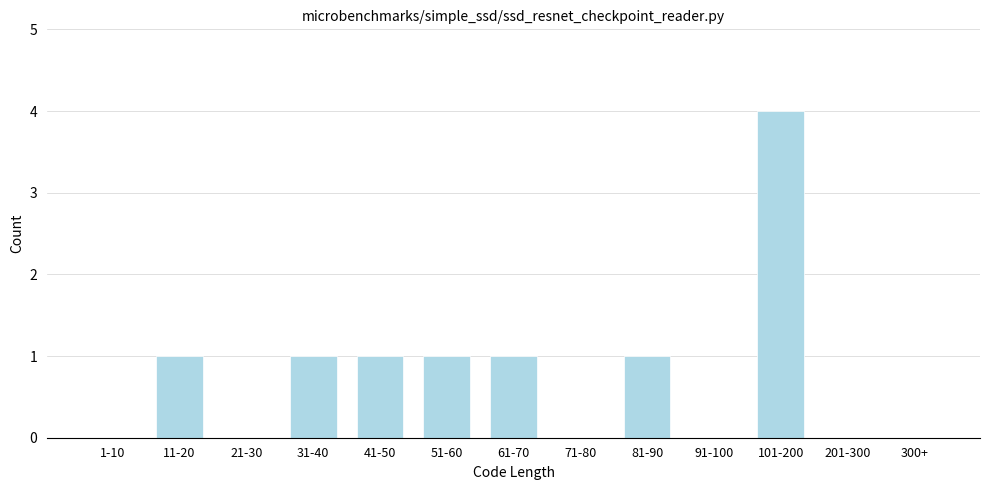

Reading right to left, extract all data points from this chart.

300+=0	201-300=0	101-200=4	91-100=0	81-90=1	71-80=0	61-70=1	51-60=1	41-50=1	31-40=1	21-30=0	11-20=1	1-10=0